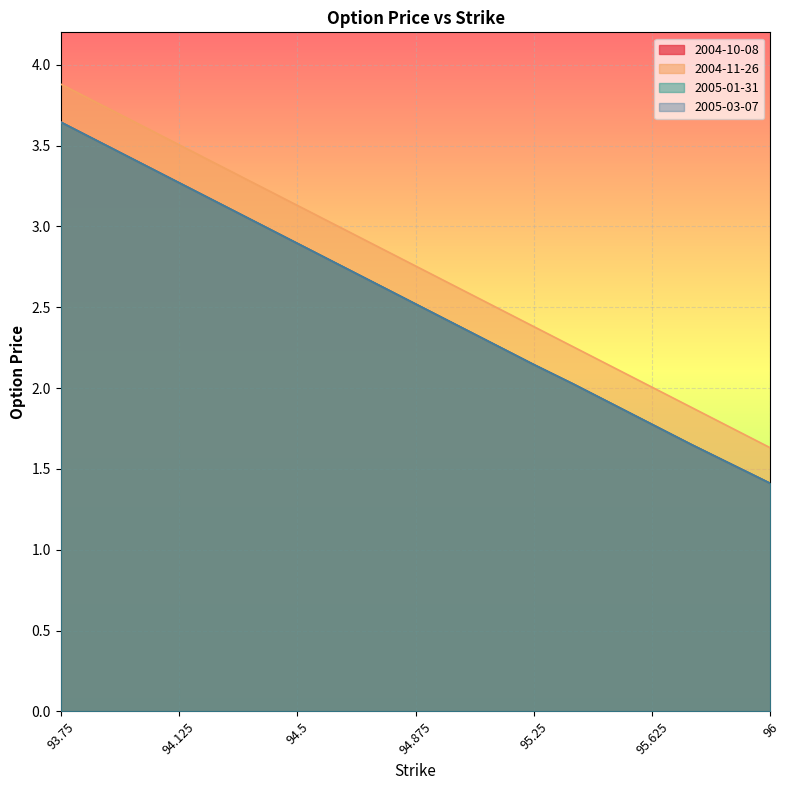

What is the minimum value shown in the chart?

1.4